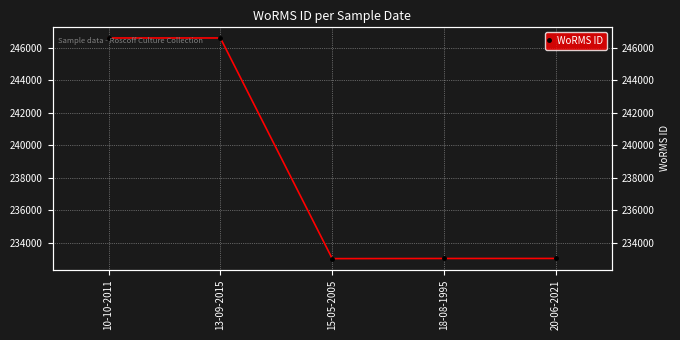

How many data points are above 233026?

2